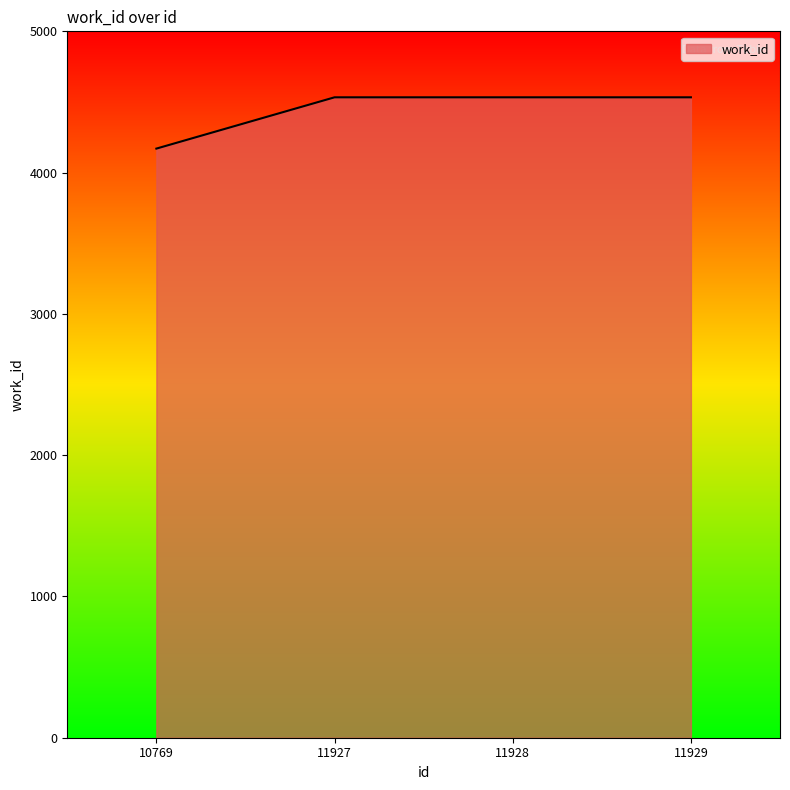

Reading left to right, what are all the values shown in this chart?

4170	4533	4533	4533